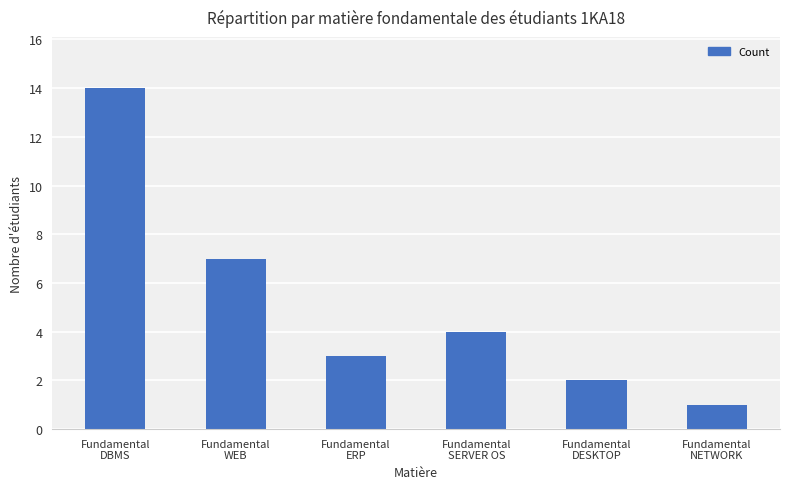

What is the label of the 1st bar from the left?

Fundamental
DBMS